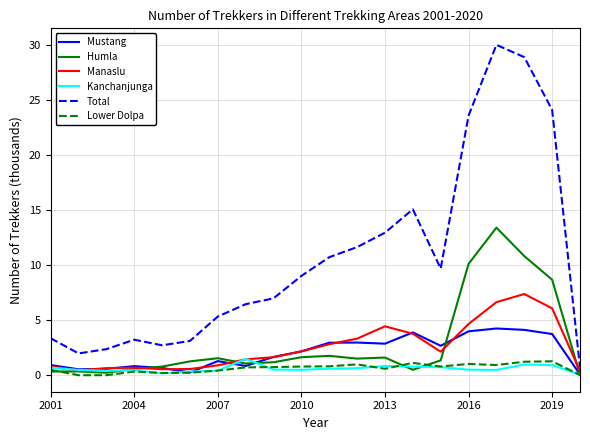

True or false: Lower Dolpa and Total intersect in this chart.

False